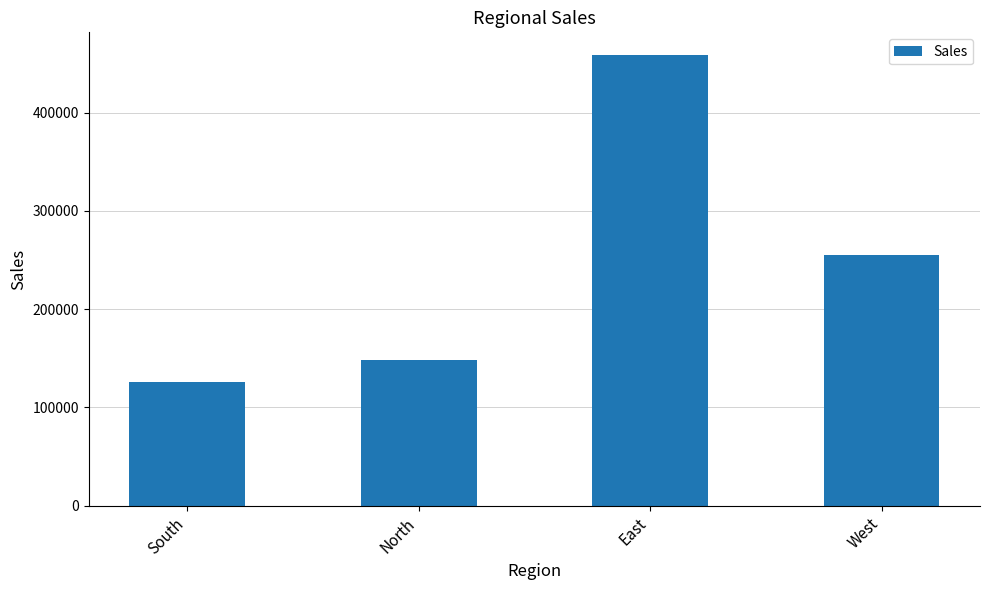

Does the chart contain any negative values?

No